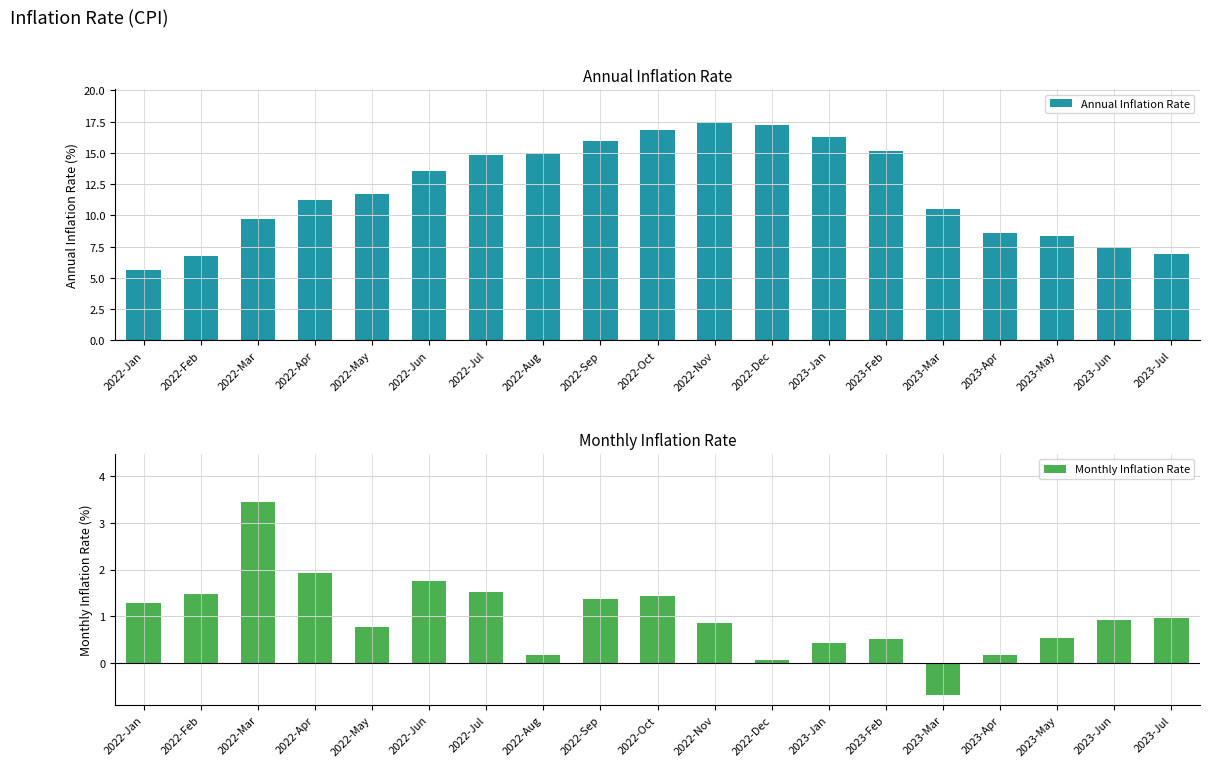

What is the label of the 5th bar from the right?

2023-Mar